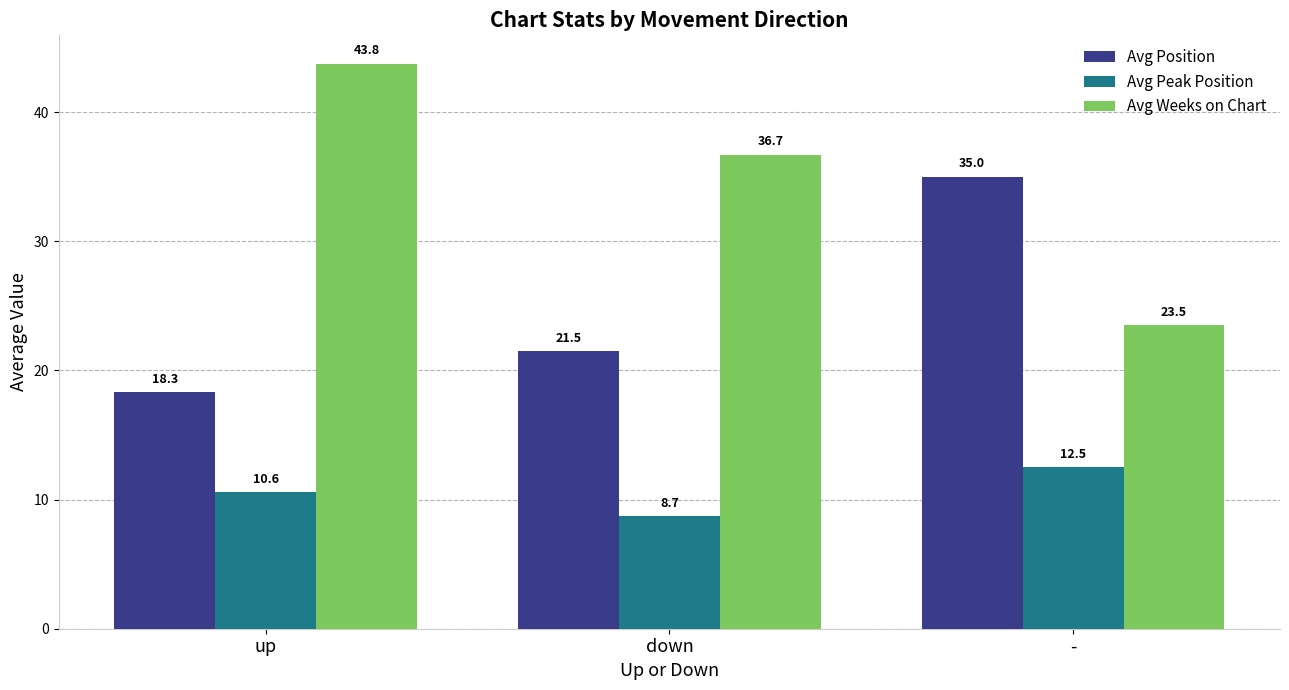

What position from the left is down?

2